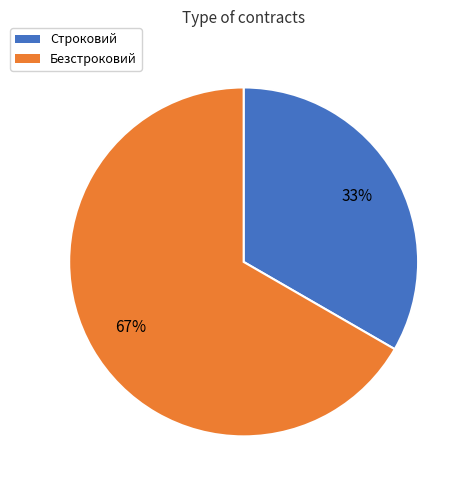

Between Строковий and Безстроковий, which is larger?

Безстроковий